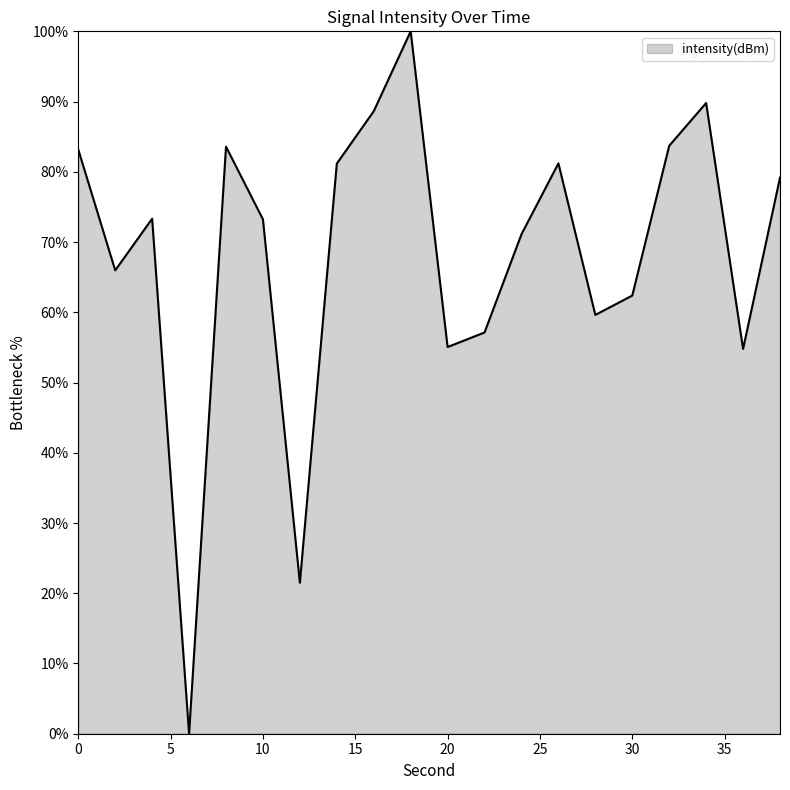

What is the greatest value displayed?

100.0